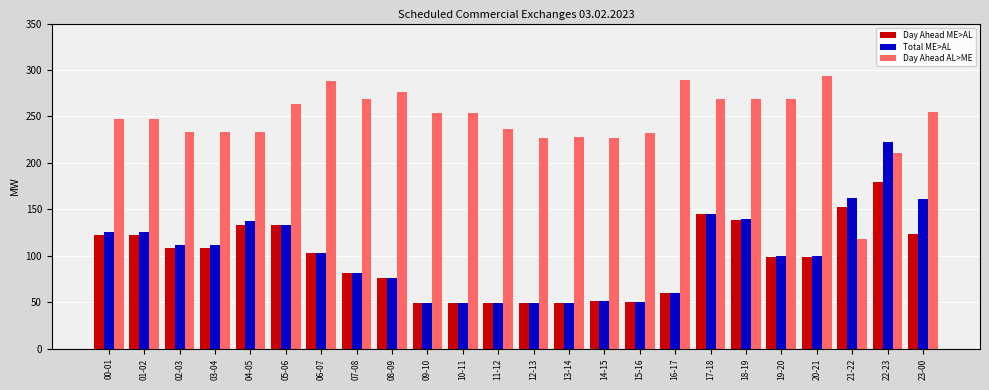

What is the smallest value displayed?

49